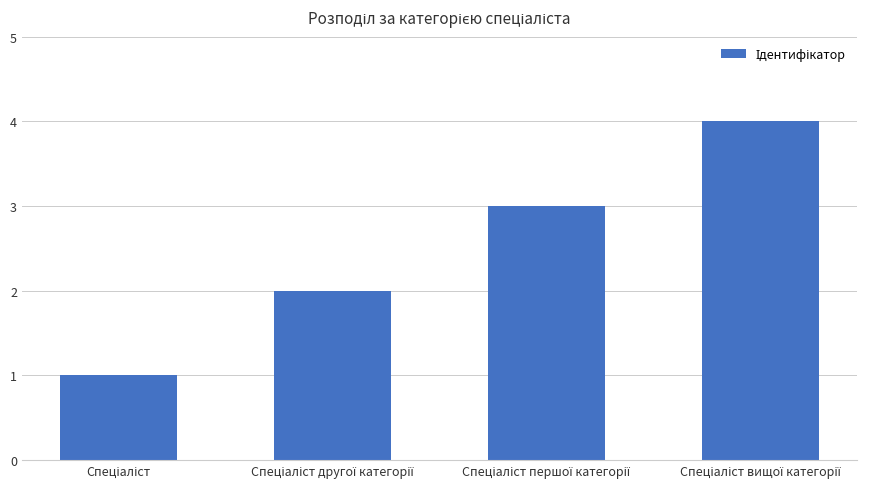

What is the difference between the maximum and minimum values?

3